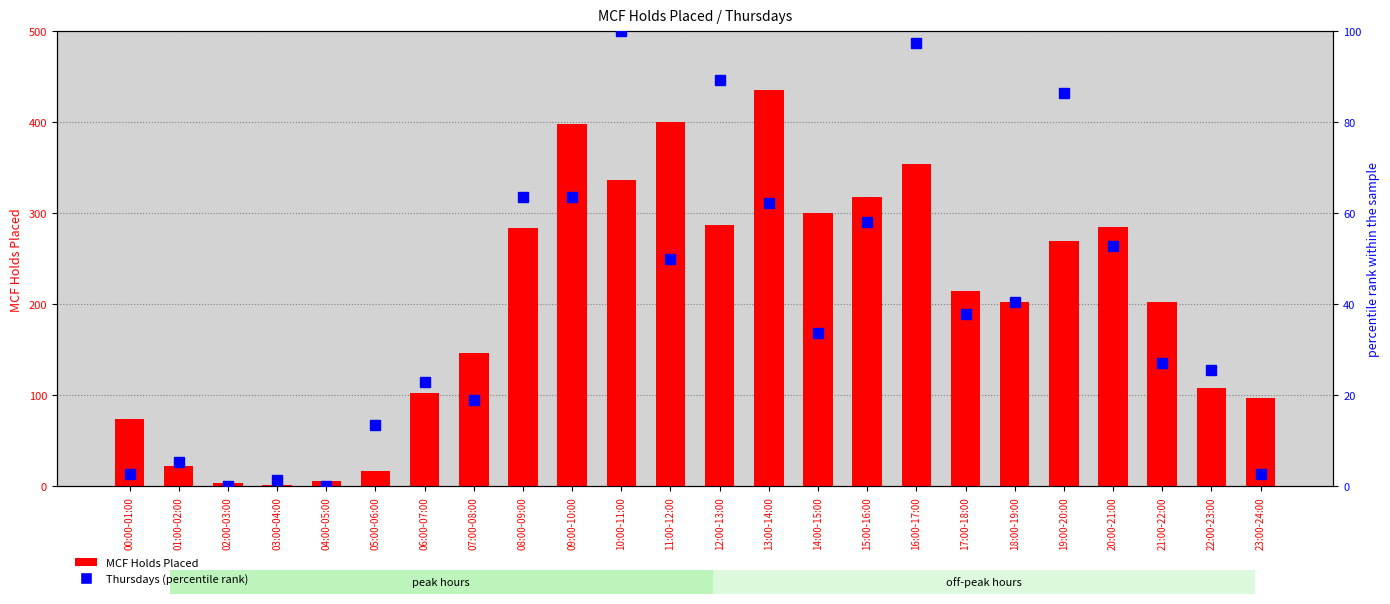

How many categories are shown in the chart?

24